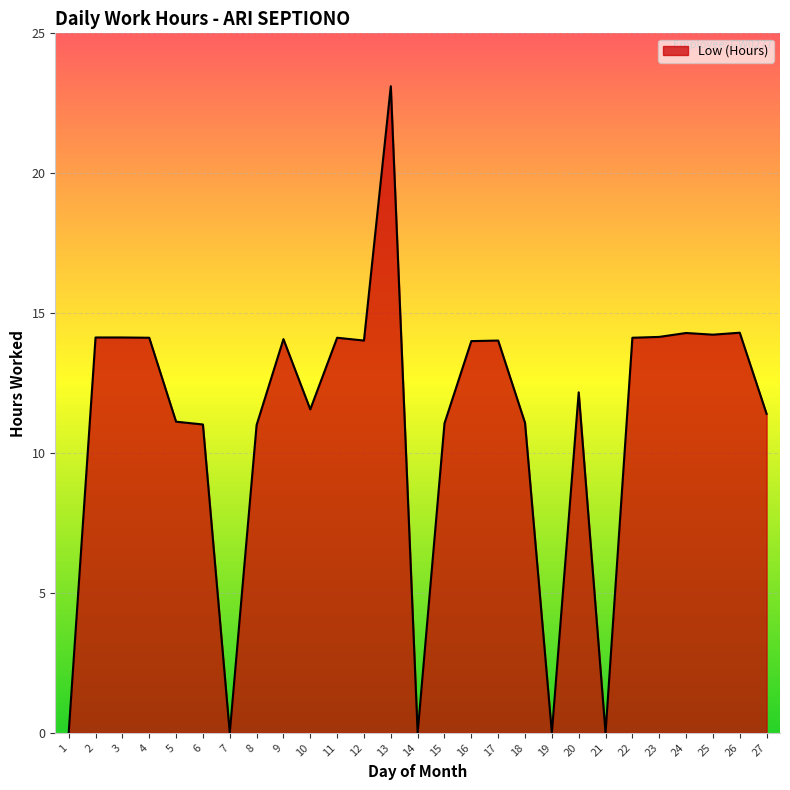

What is the change in value from 8 to 13?

+12.1